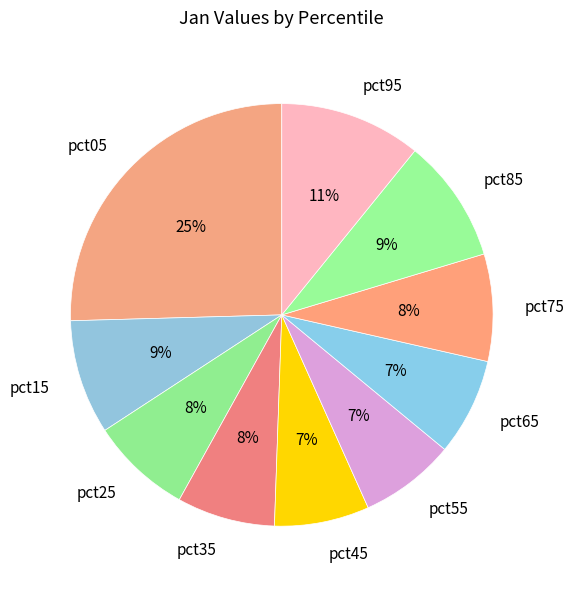

To the nearest percent, what portion does pct75 represent?

8%